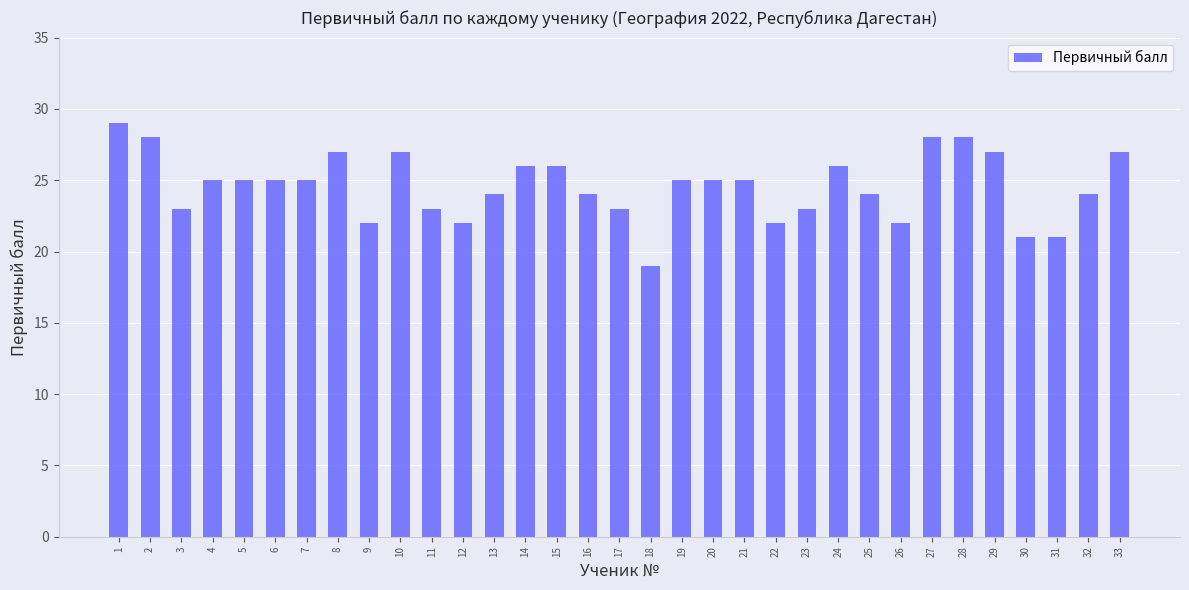

Does the chart contain stacked bars?

No